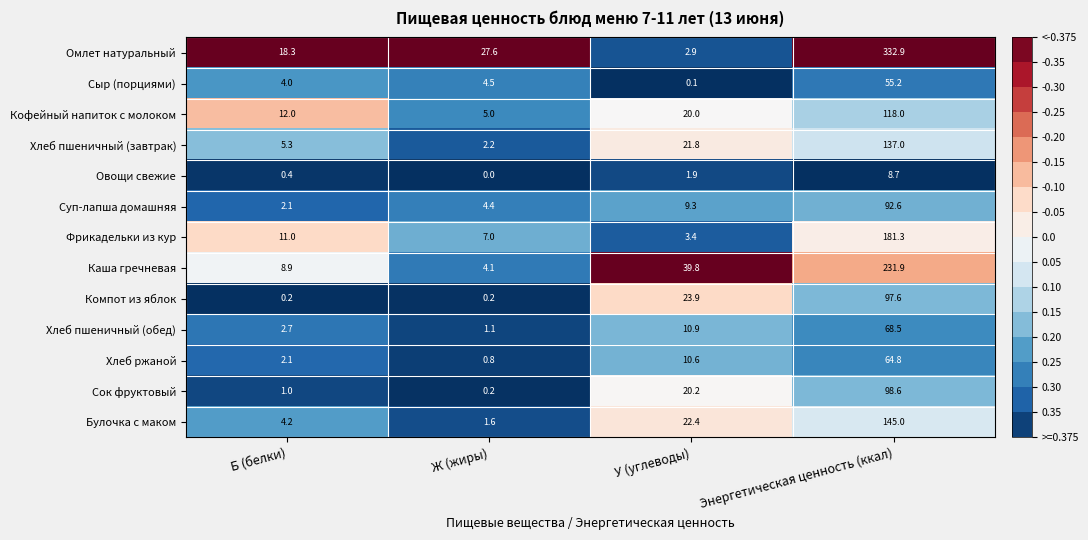

How many distinct data groups are displayed?

13